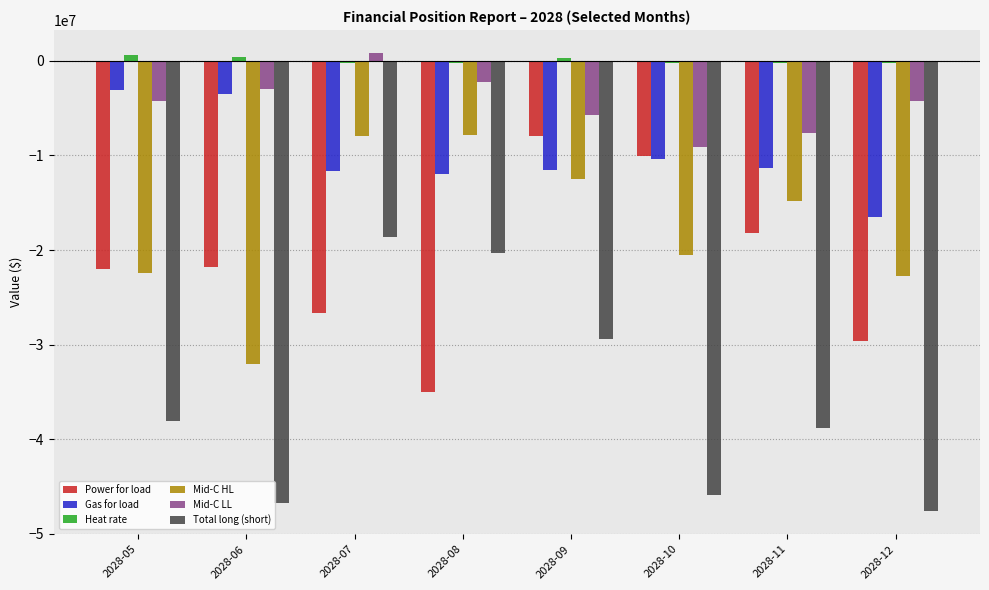

What is the difference between the highest and lowest values at 2028-08?

34859440.8